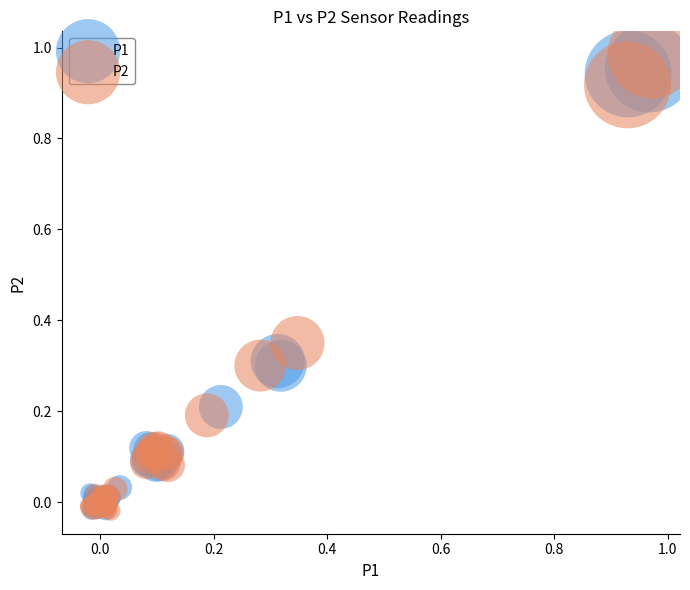

What are all the series names shown in the legend?

P1, P2